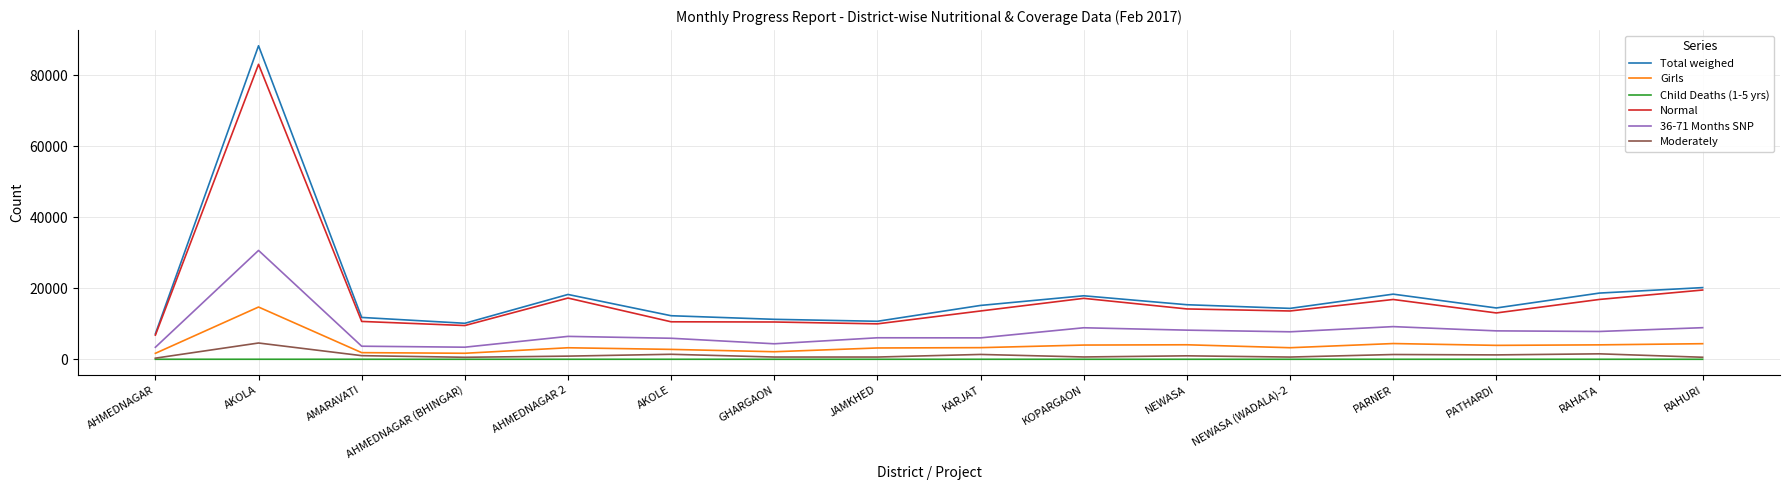

True or false: Normal and Moderately cross at least once.

False